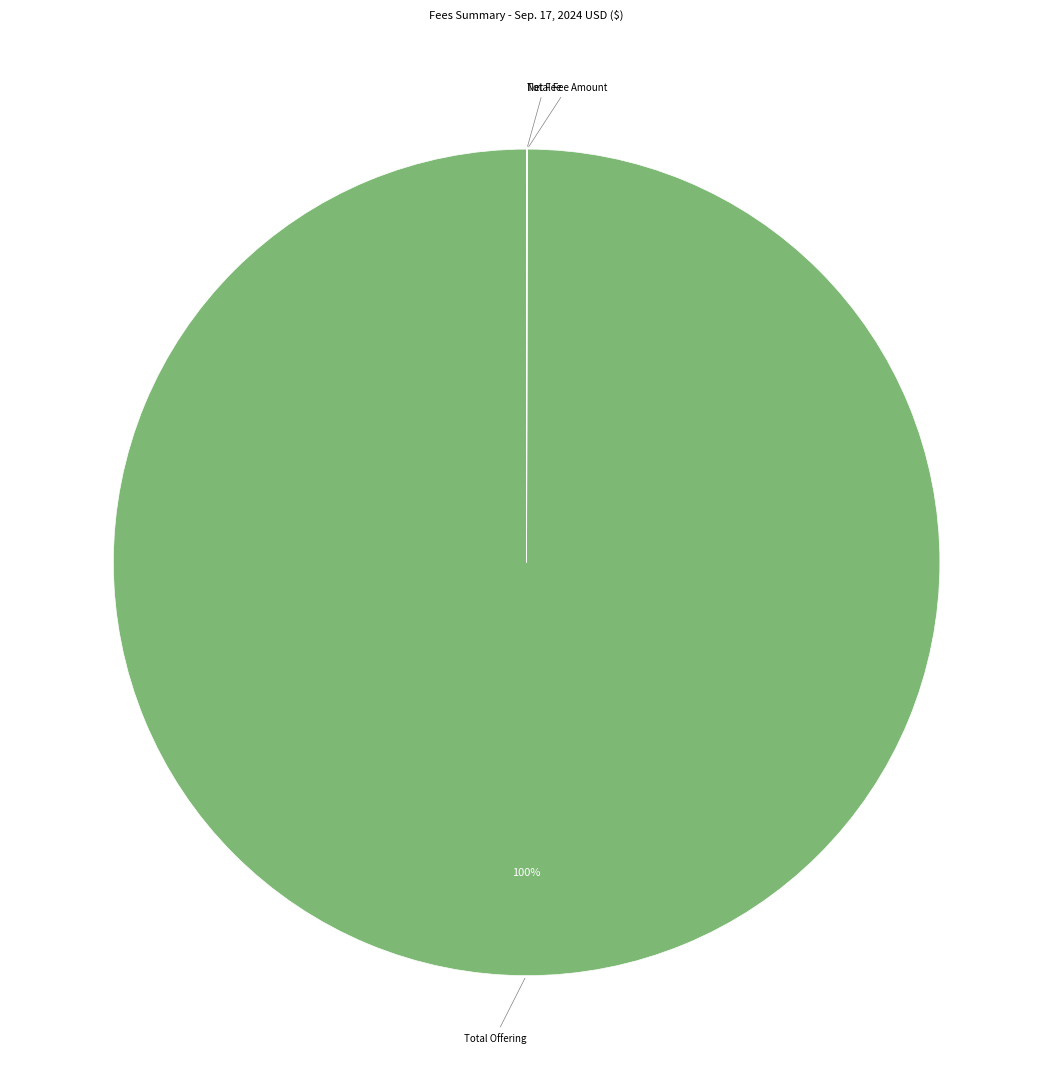

Which slice is the largest?

Total Offering